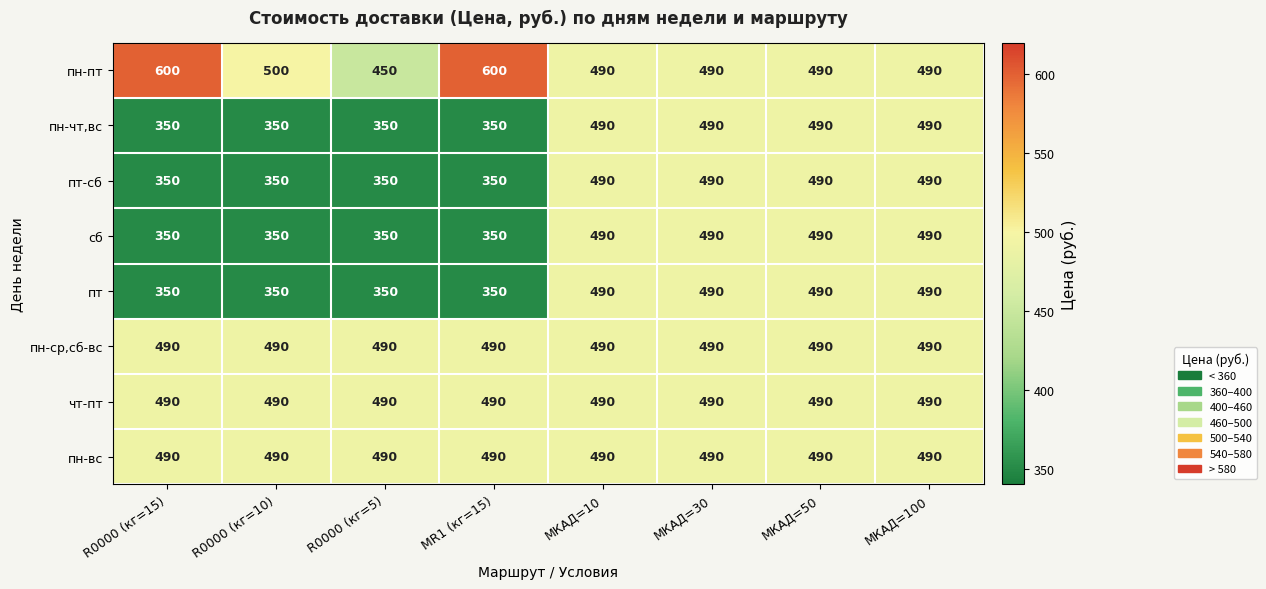

What is the spread (max minus min) of values at MR1 (кг=15)?

250